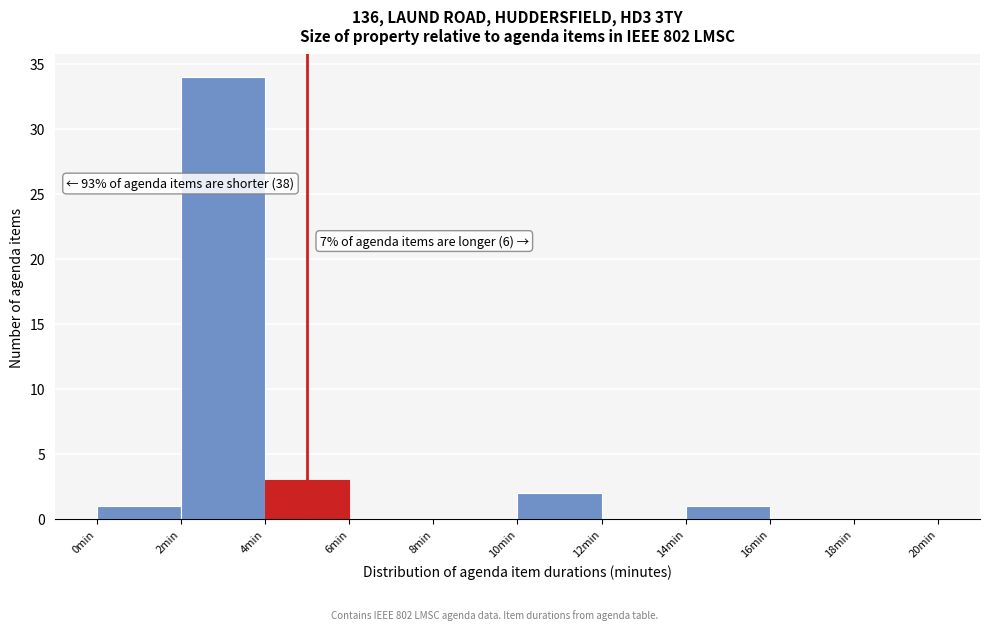

Which range on the x-axis has the tallest bar?

2 to 4